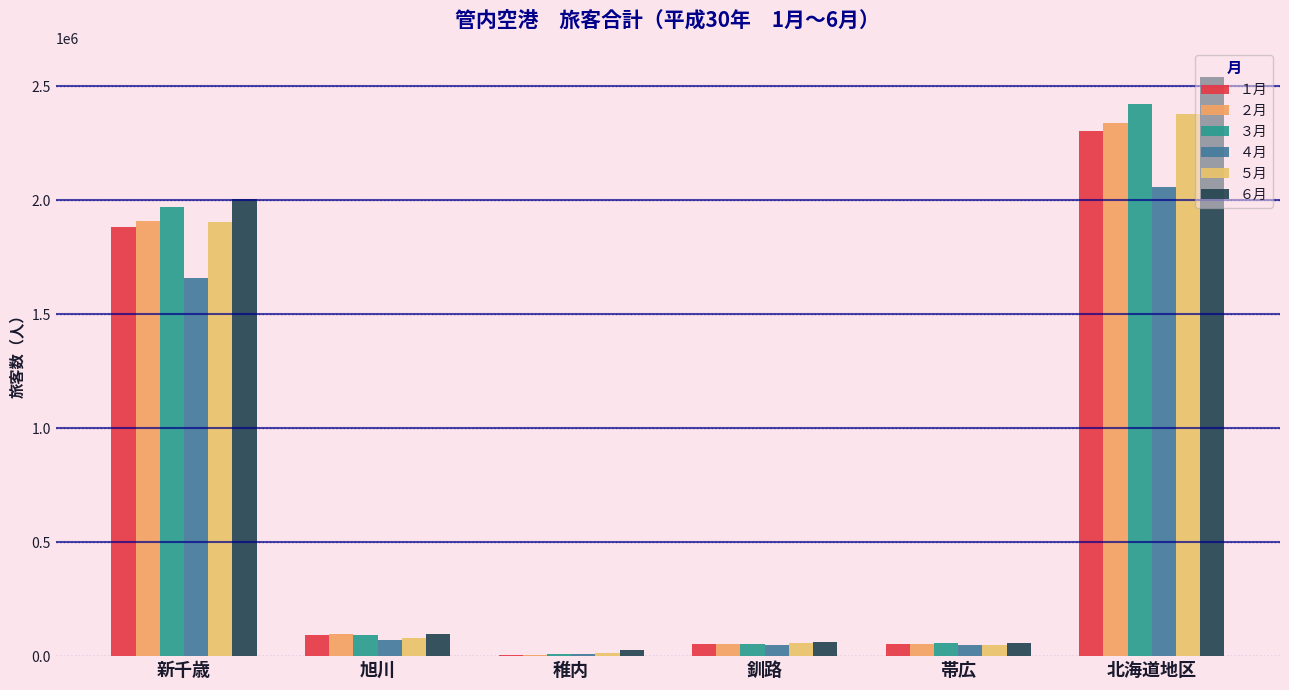

What are all the series names shown in the legend?

１月, ２月, ３月, ４月, ５月, ６月